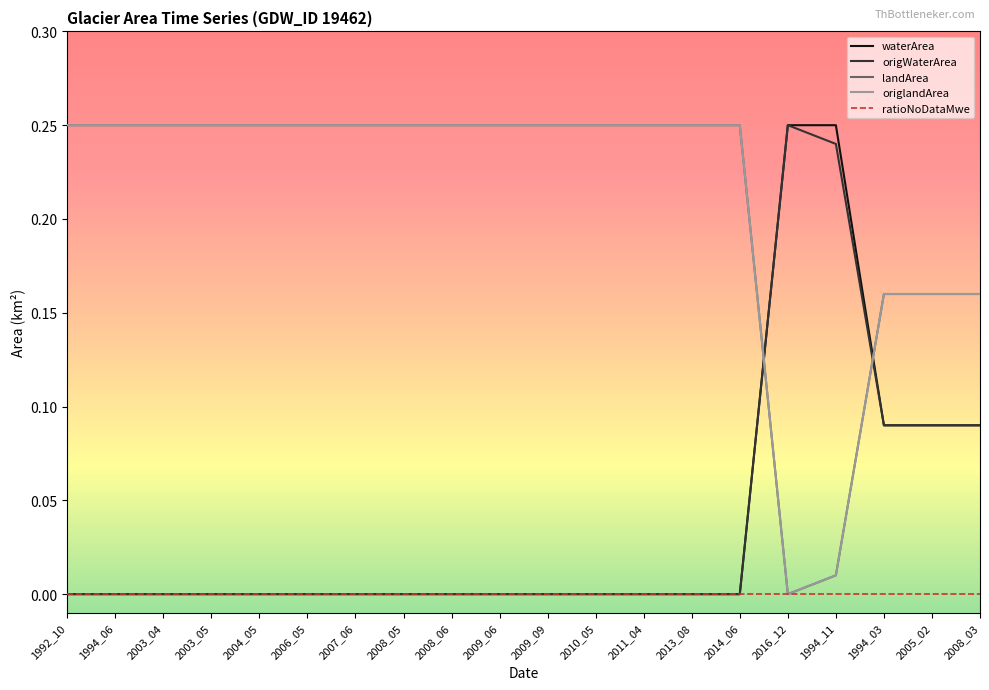

Does the chart display data point markers on the line(s)?

No